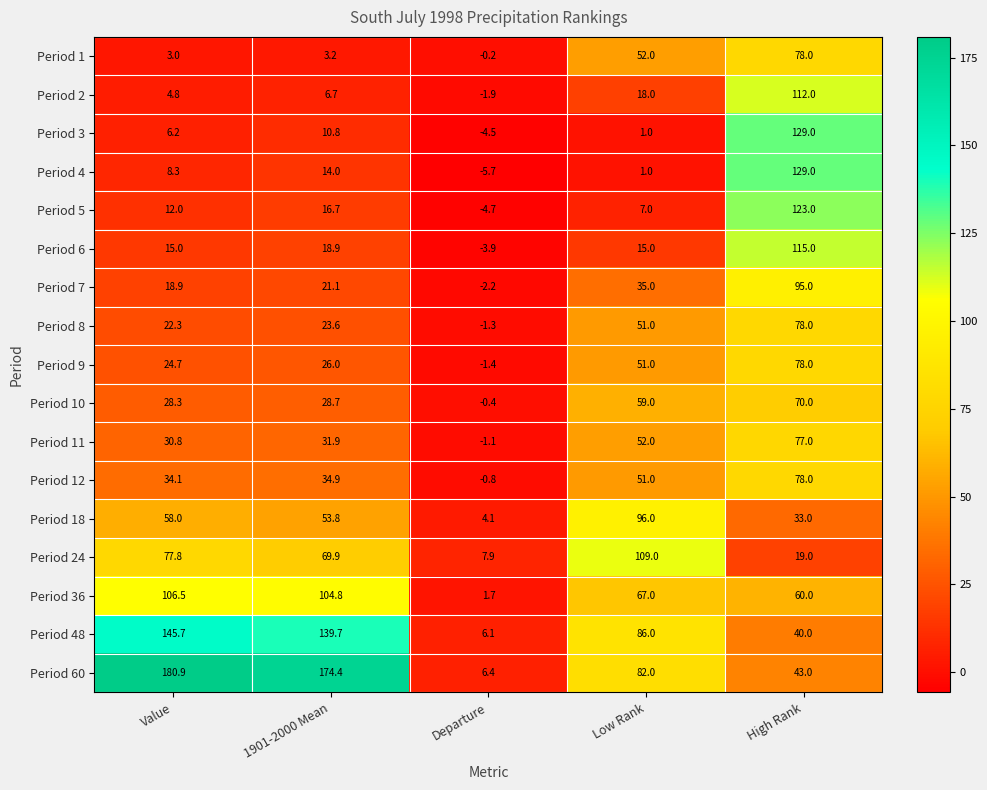

What is the spread (max minus min) of values at Value?

177.9